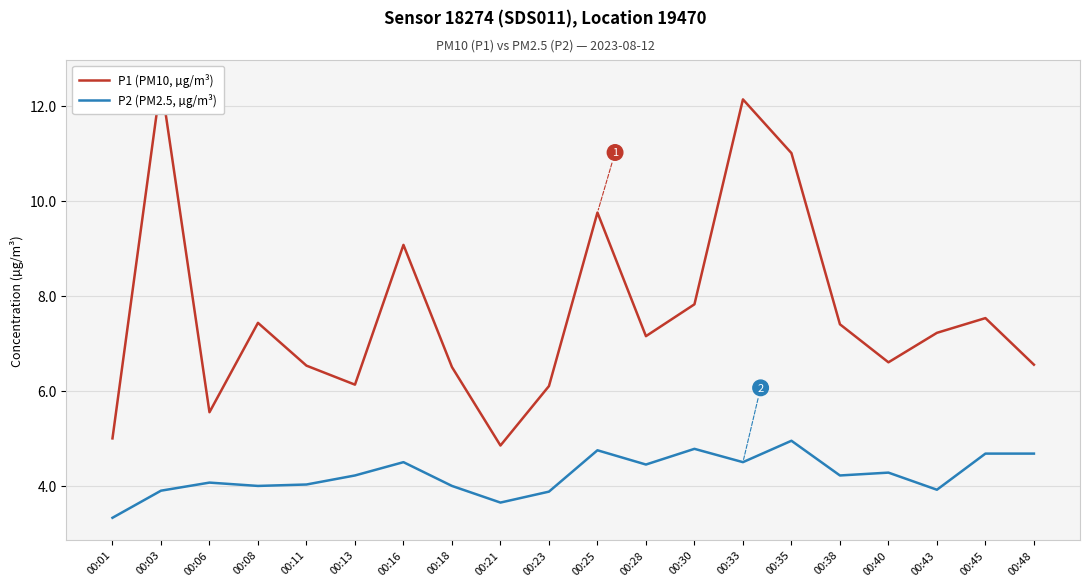

Where is the first local maximum for P2 (PM2.5, µg/m³)?

00:06